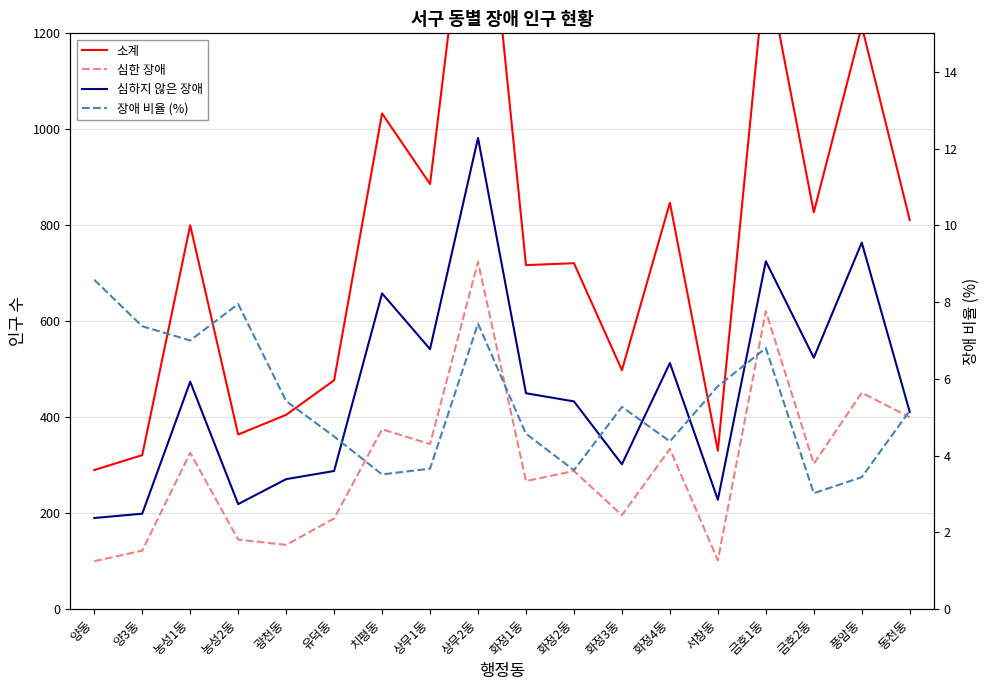

Is the value of 소계 at 금호2동 greater than the value of 장애 비율 (%) at 화정2동?

Yes